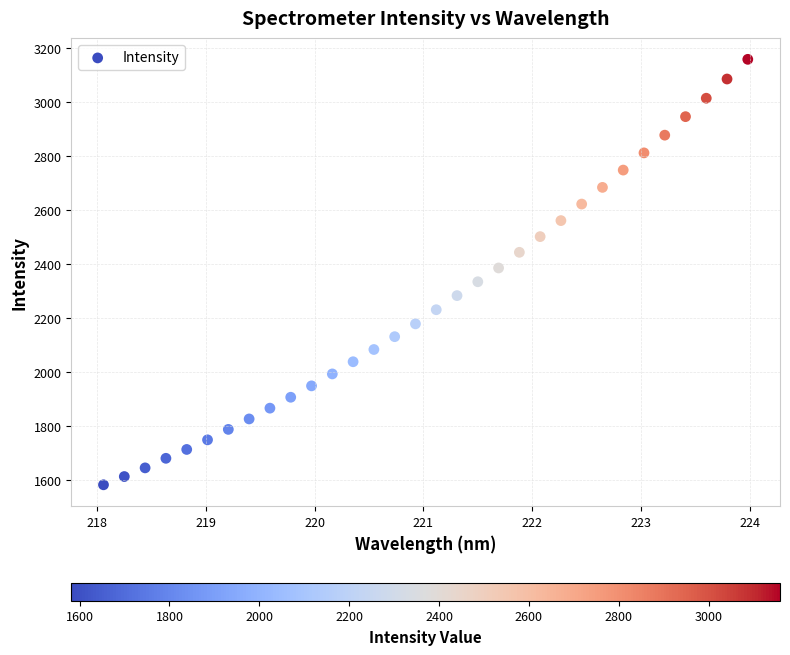

What is the range of X values (max minus min)?

5.9